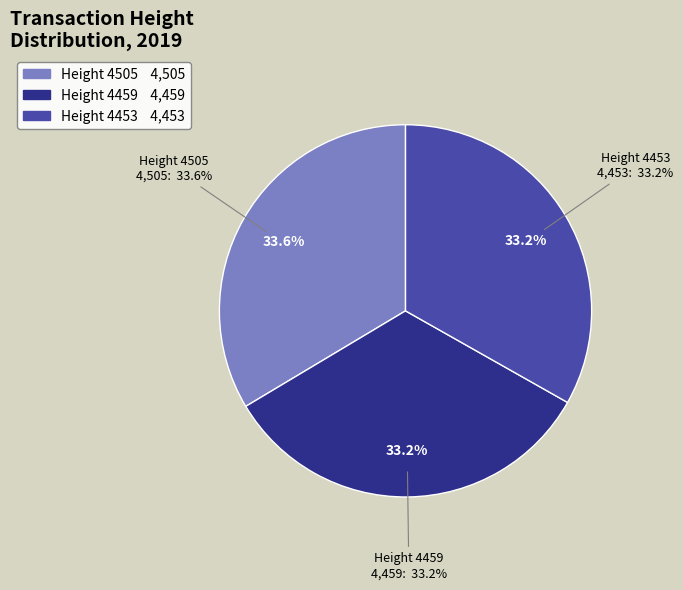

What percentage is the 4453 slice, to the nearest percent?

33%